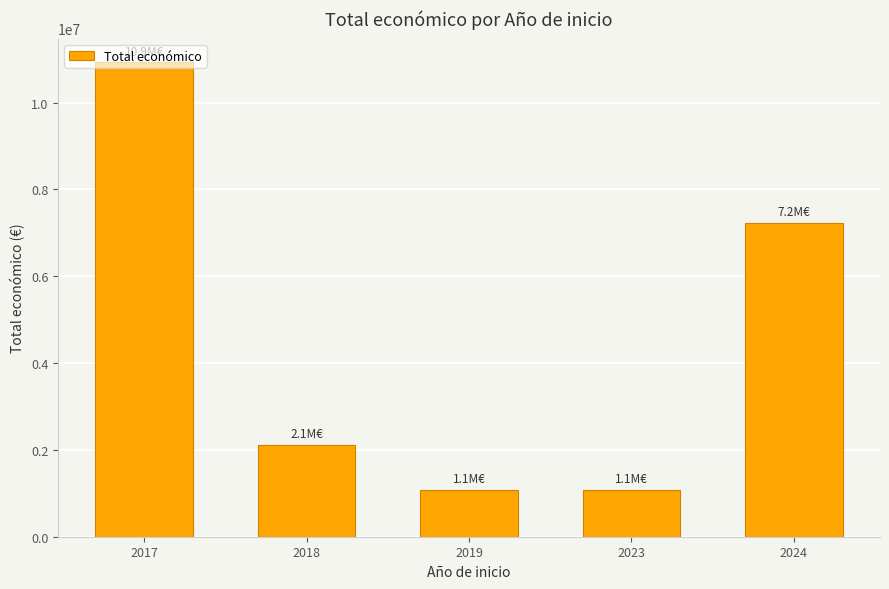

Which category has the highest value across all series?

2017